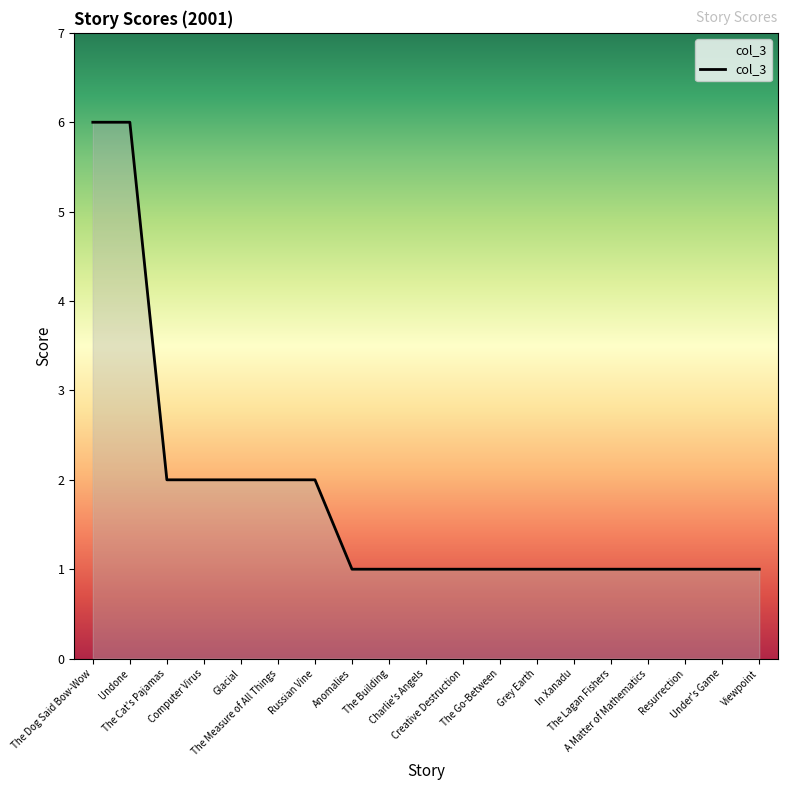

What is the maximum value shown in the chart?

6